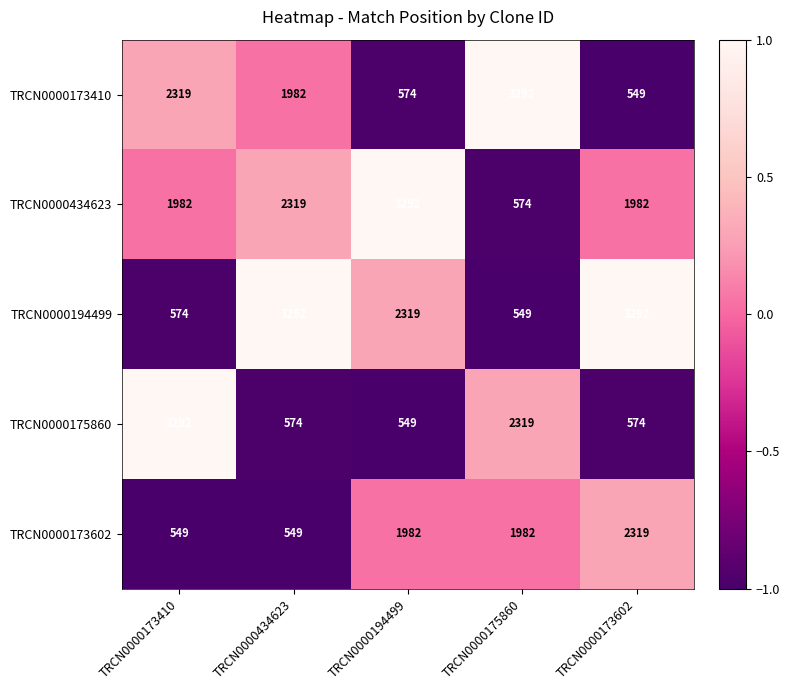

Rank the series at TRCN0000173410 from lowest to highest value.

TRCN0000173602, TRCN0000194499, TRCN0000434623, TRCN0000173410, TRCN0000175860